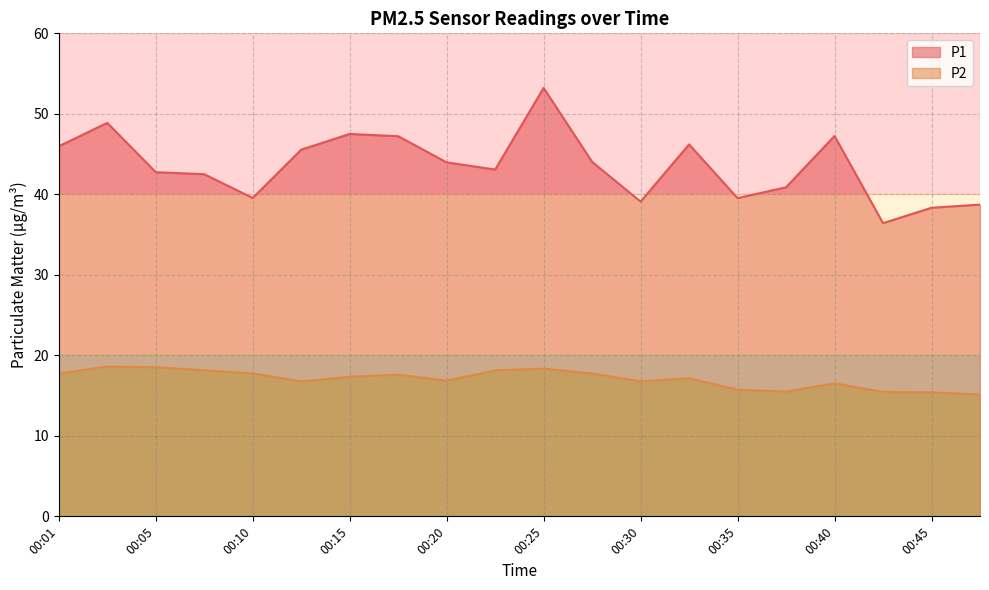

What is the value of the P2 point at the 18th from the left?

15.4